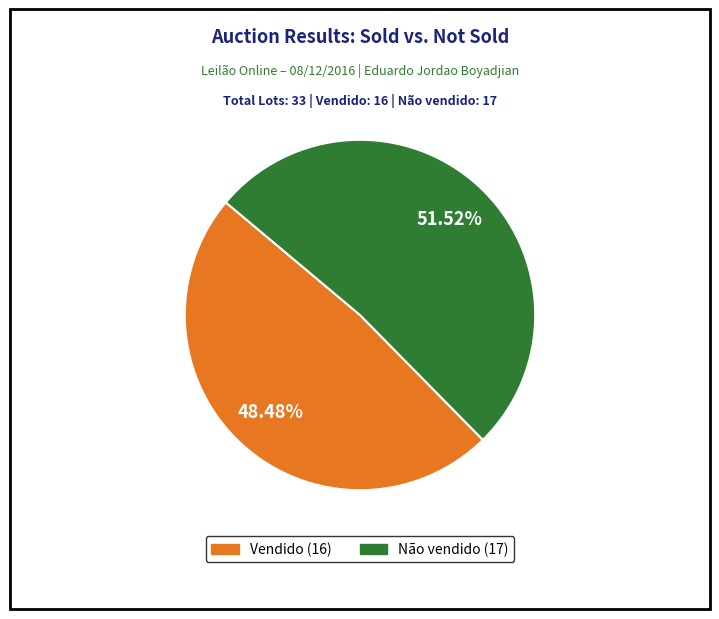

How many segments does this pie chart have?

2